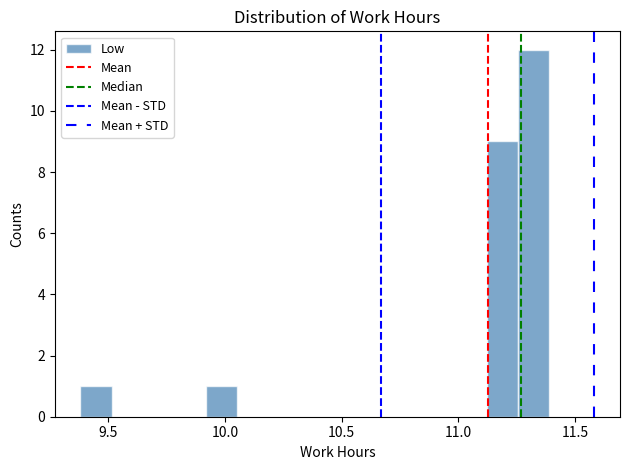

Read against the x-axis, roughly where is the centre of the tallest bar?

11.30